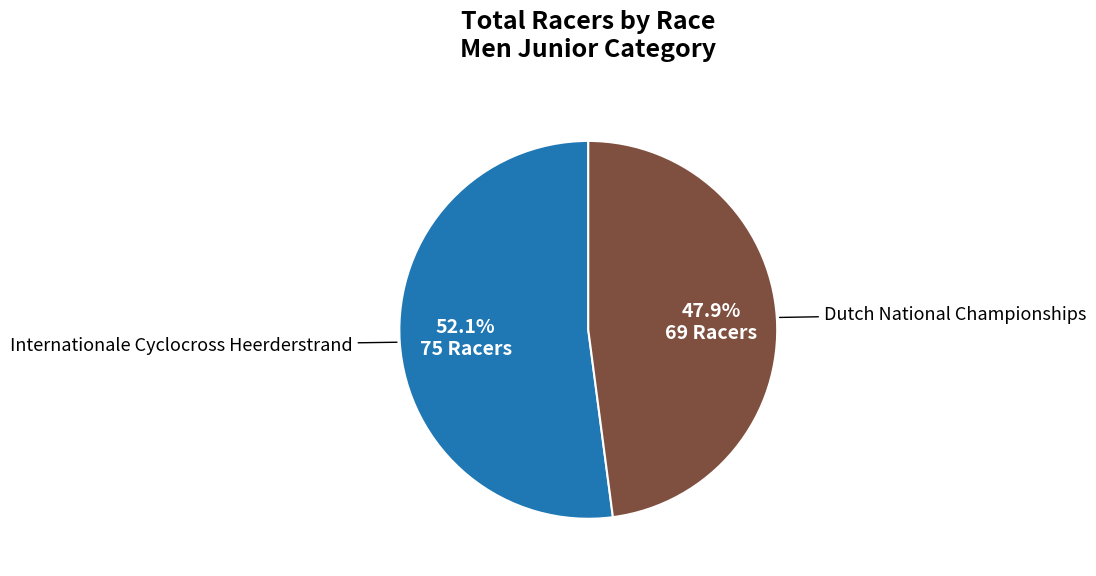

Is there any slice that represents more than half of the pie?

Yes